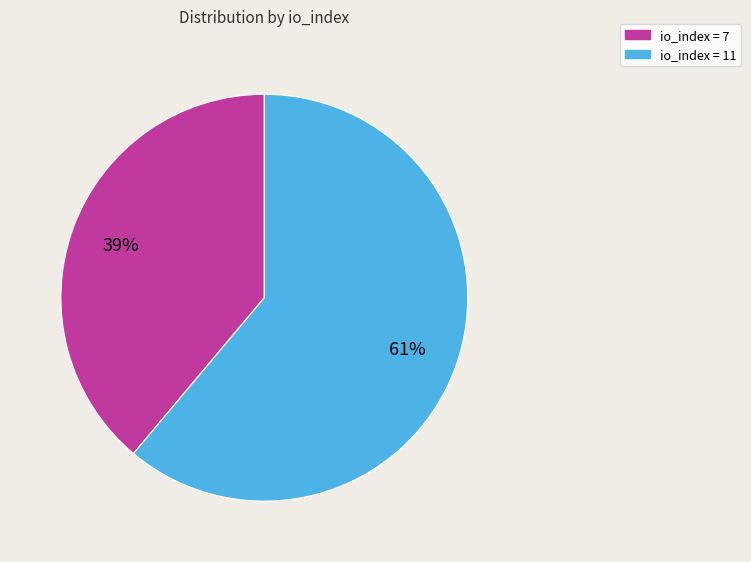

Does any single category account for the majority?

Yes